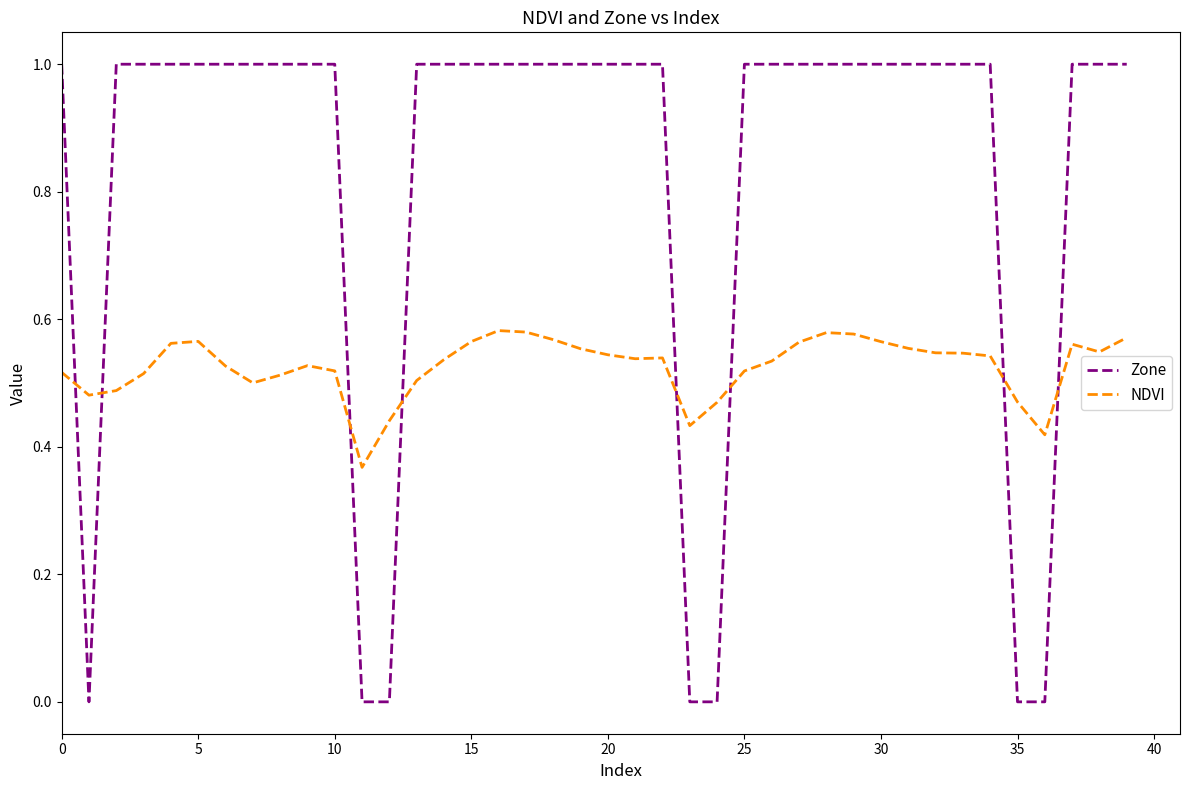

Rank the series by their maximum value, from highest to lowest.

Zone, NDVI